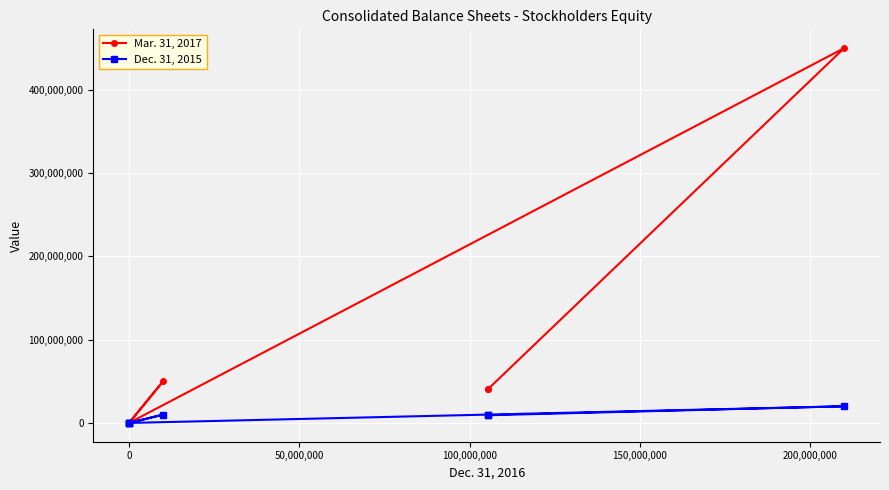

True or false: Dec. 31, 2015 and Mar. 31, 2017 cross at least once.

False